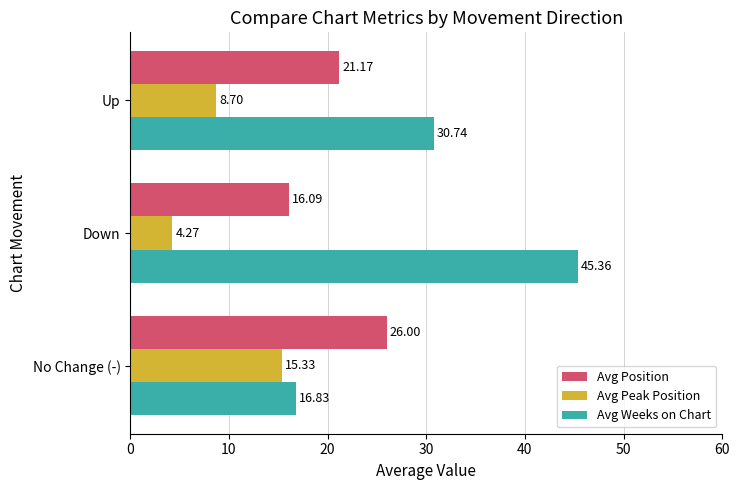

How many categories are shown in the chart?

3